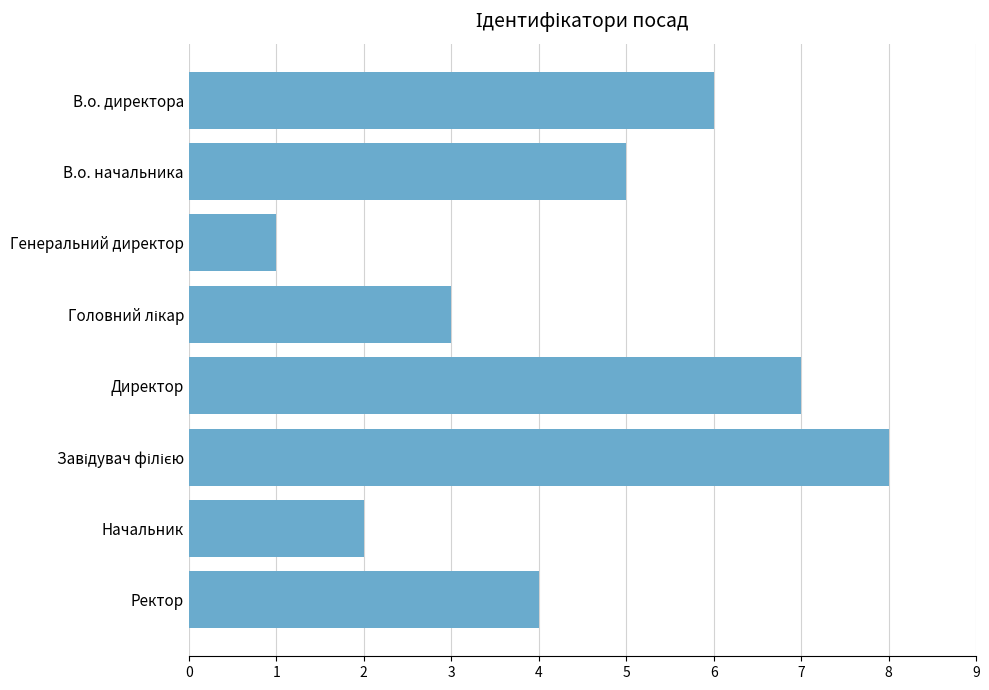

Which category has the lowest value across all series?

Генеральний директор